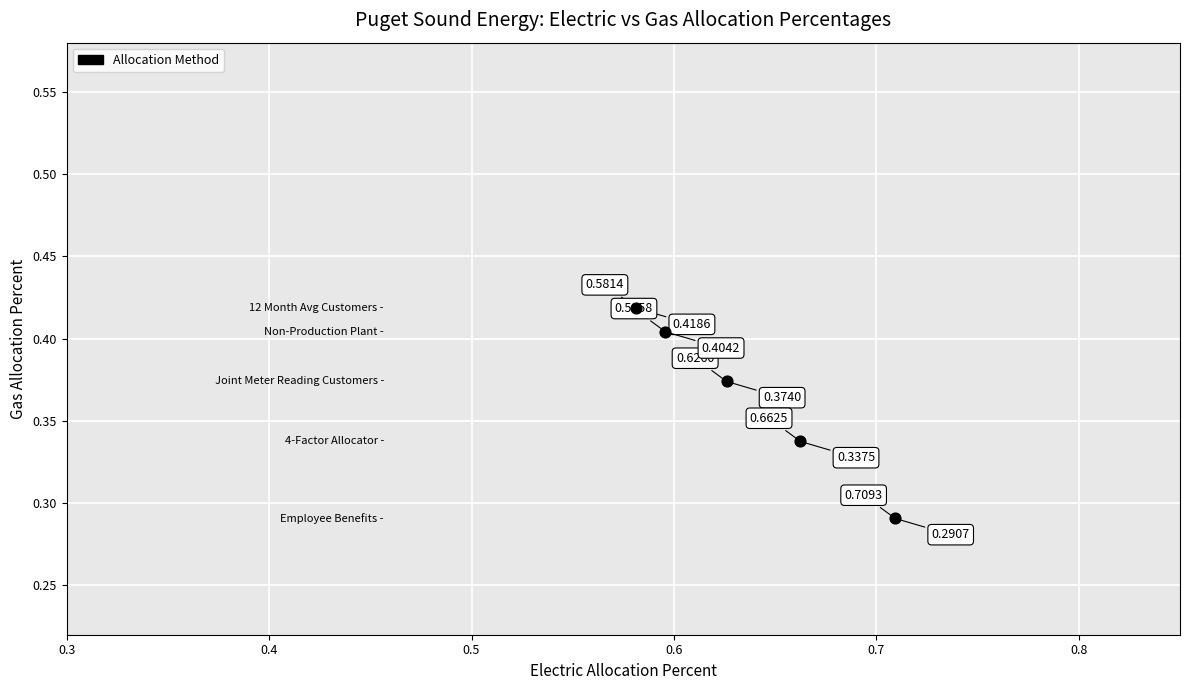

What is the average X value?

0.6